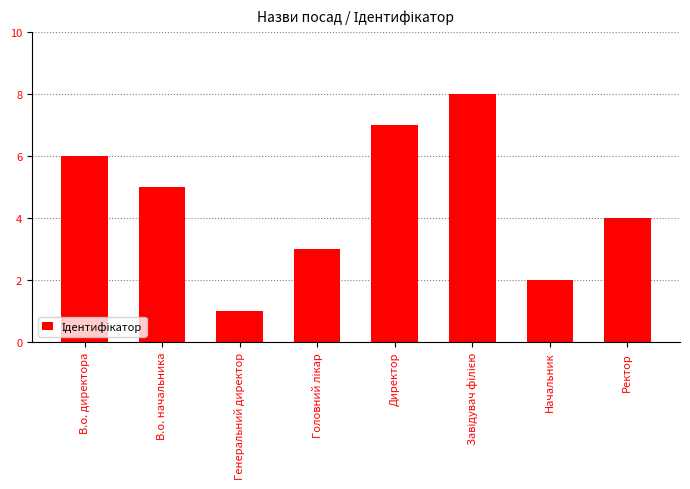

Is it true that the value at Начальник is 2?

True